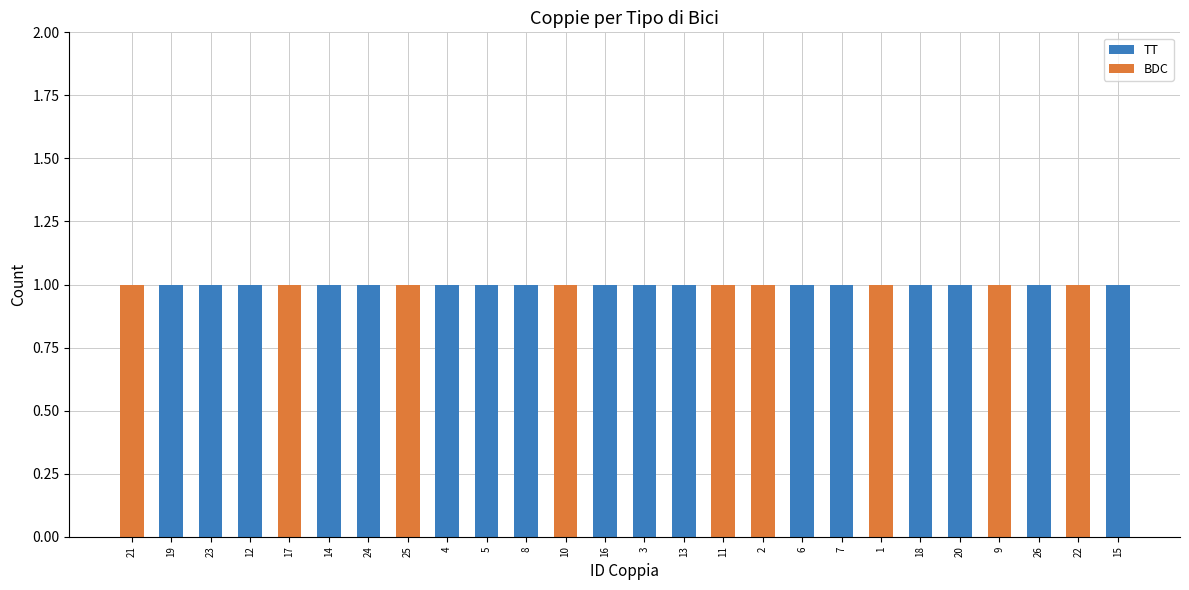

What is the difference between the maximum and minimum values in the TT series?

1